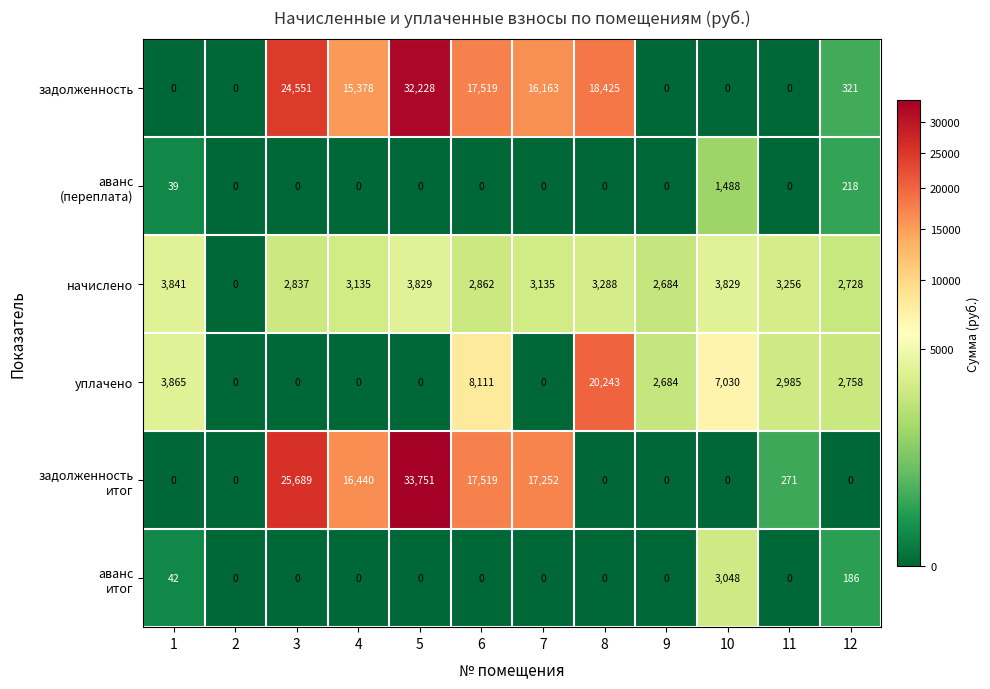

What is the average value of the начислено series?

2952